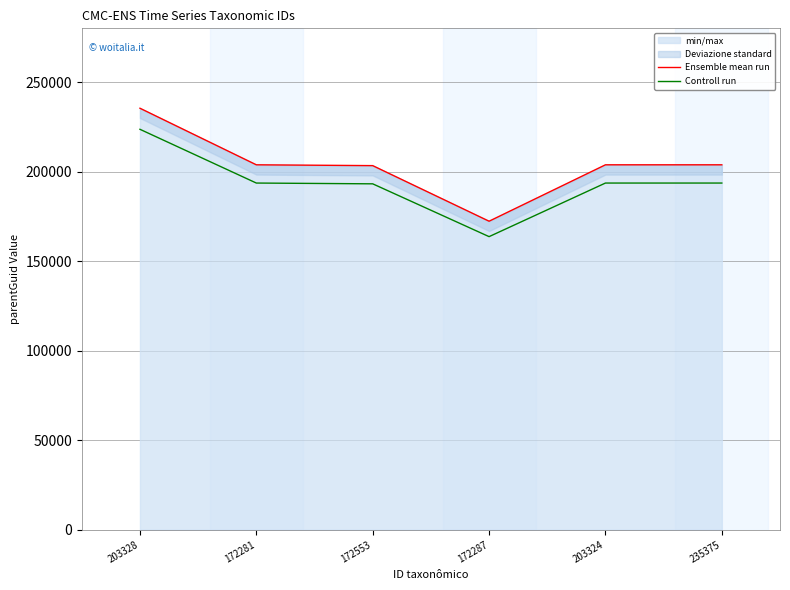

What is the label of the 4th point from the right?

172553